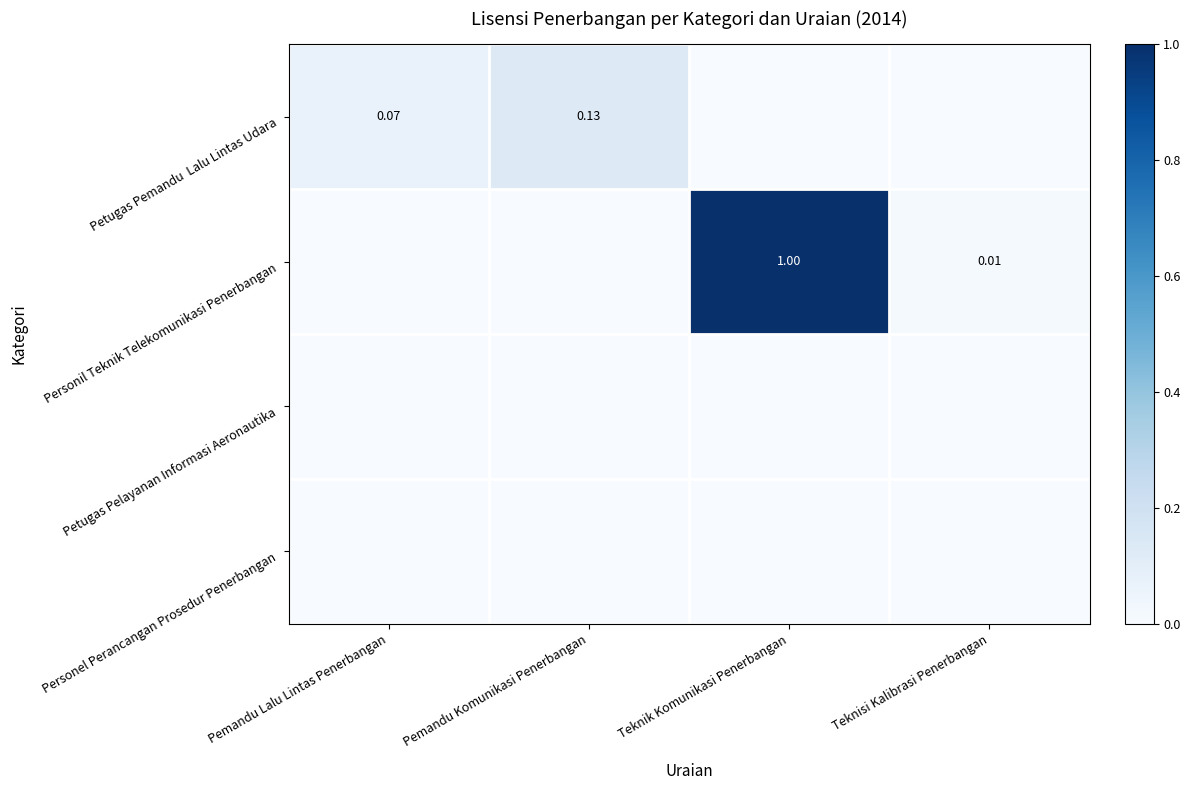

At how many categories does at least one series exceed 0?

4